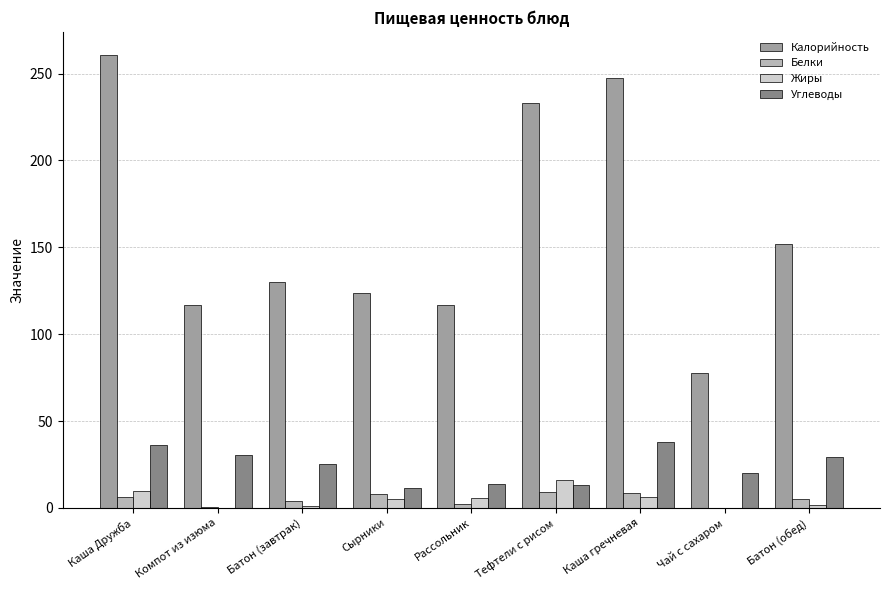

Which series has the largest total across all categories?

Калорийность